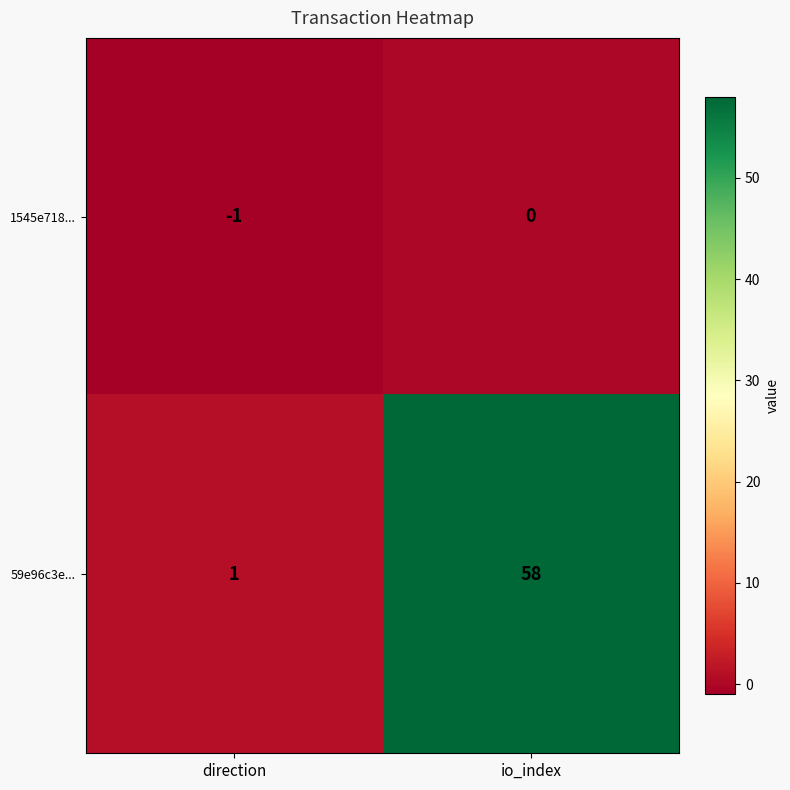

The 59e96c3e... series shows 1 at direction. True or false?

True